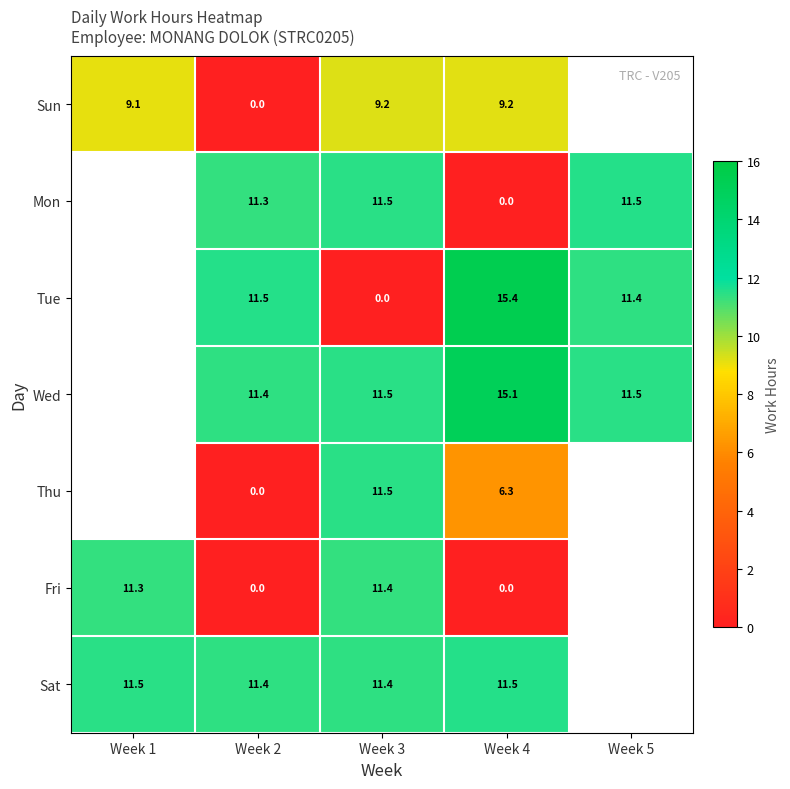

What is the spread (max minus min) of values at Week 1?

2.4